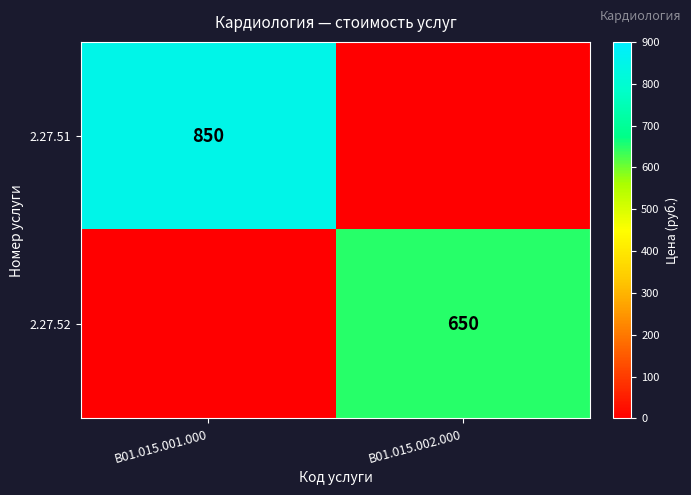

What is the greatest value displayed?

850